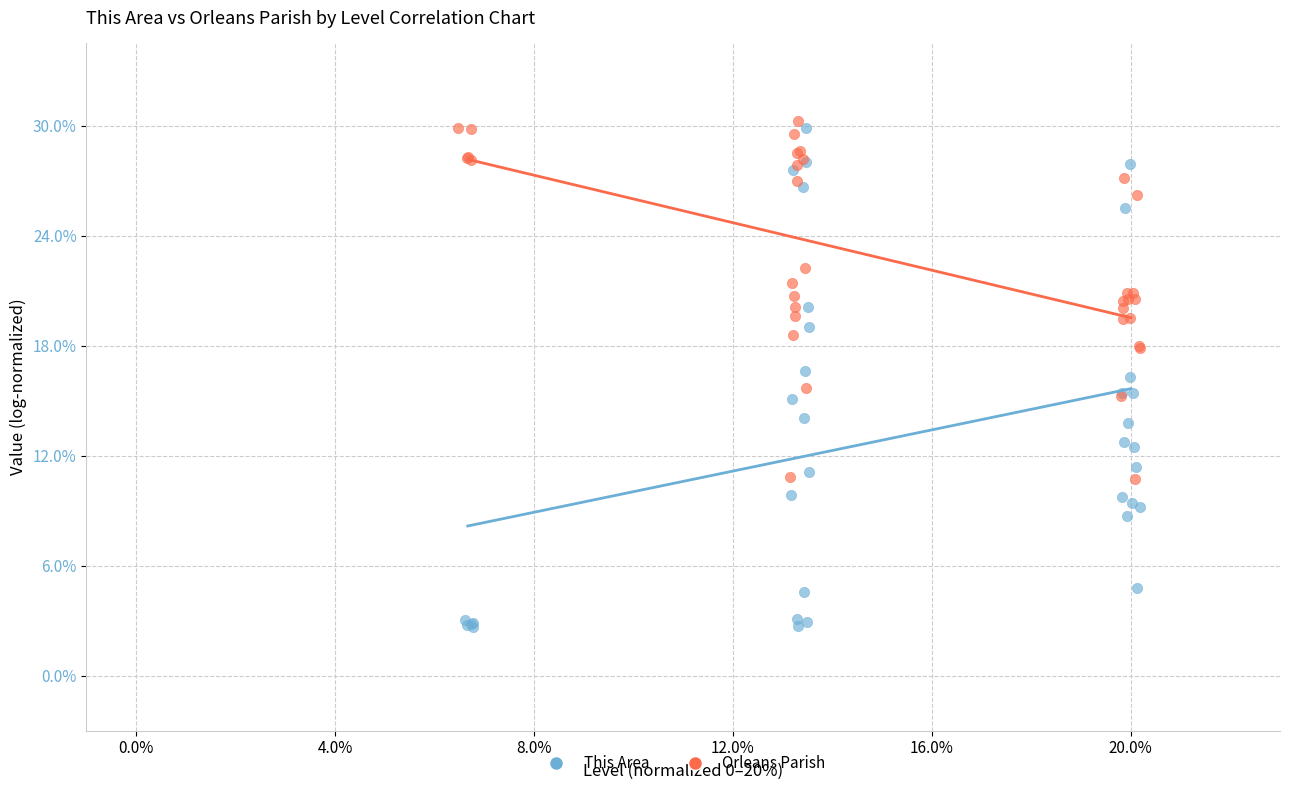

Which series has the widest spread of Y values?

This Area